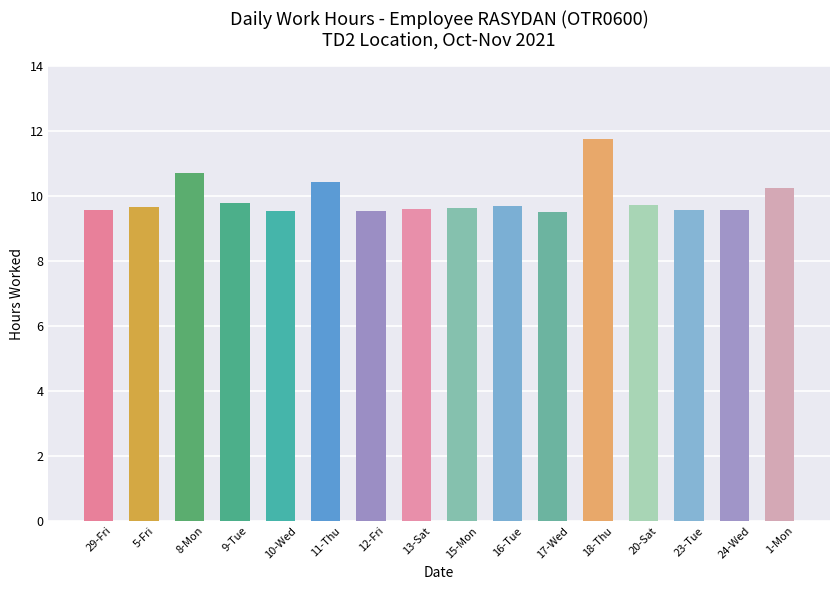

How many series are shown in this chart?

1